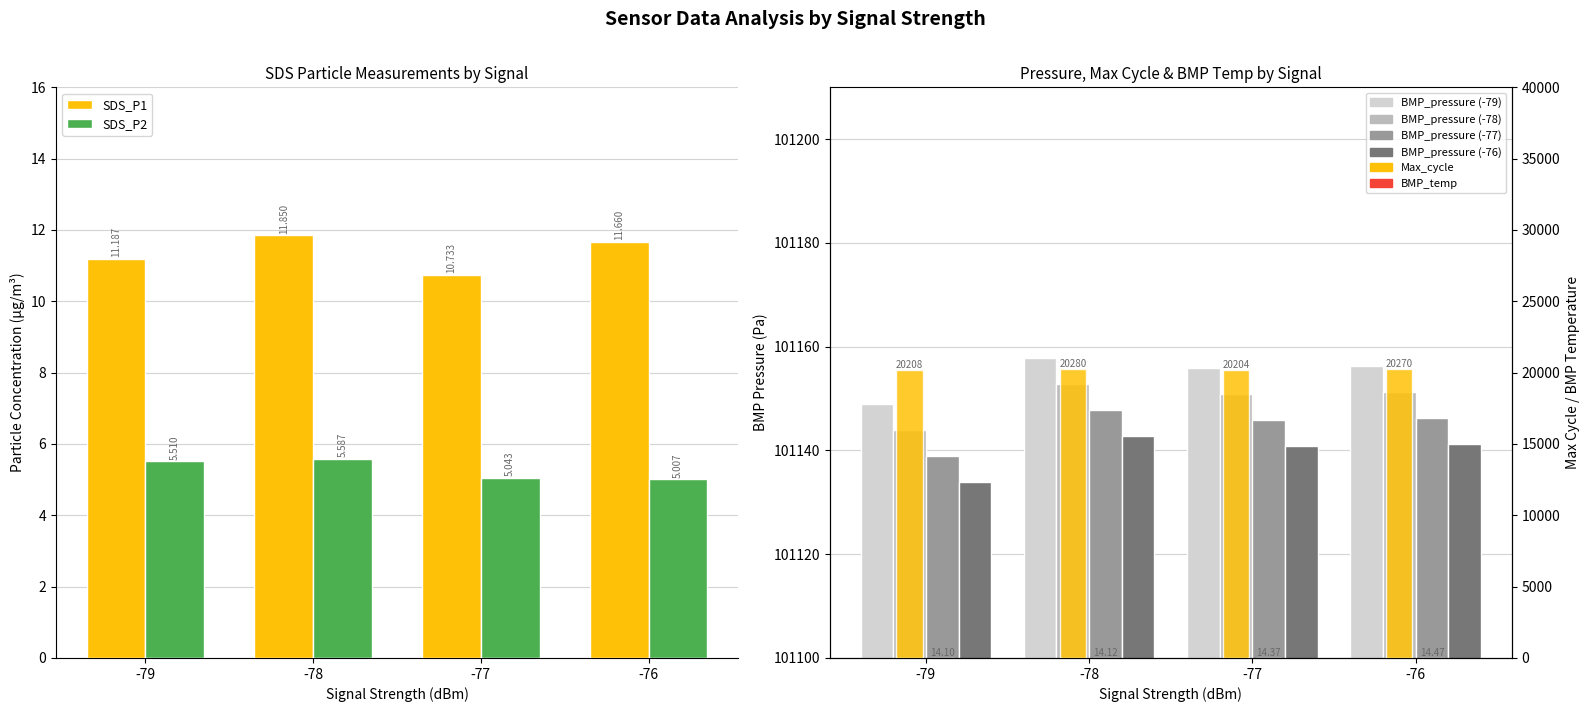

What is the difference between the SDS_P1 values at -76 and -79?

0.5